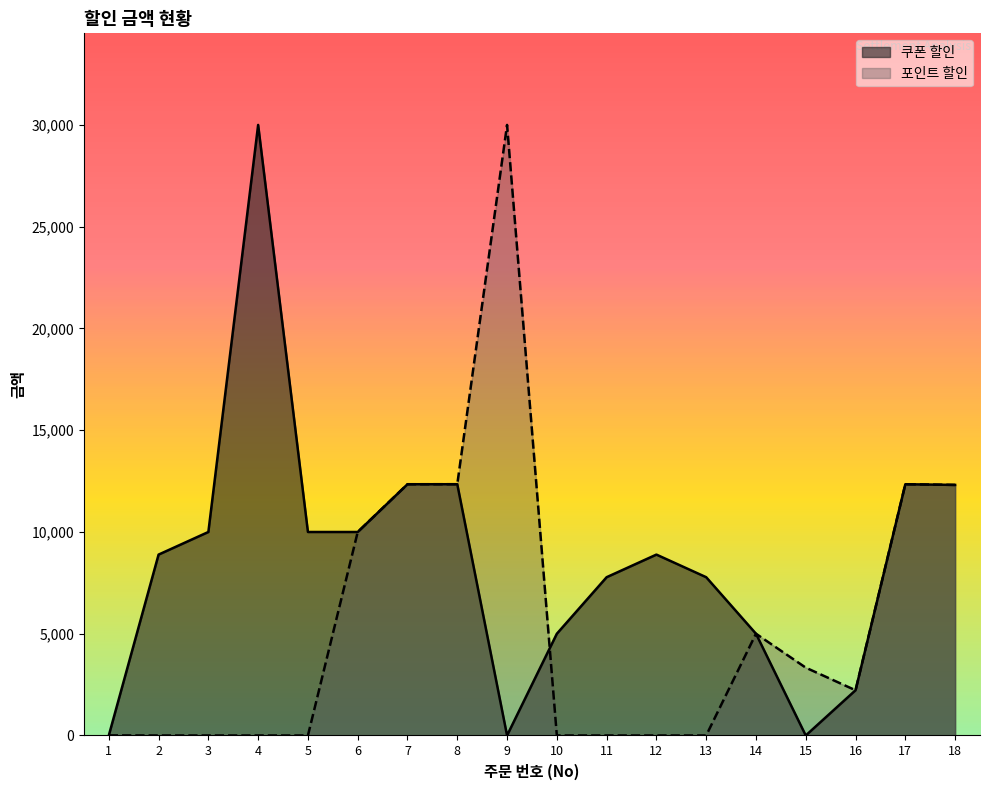

Is it true that 포인트 할인 equals -16929 at 4?

False